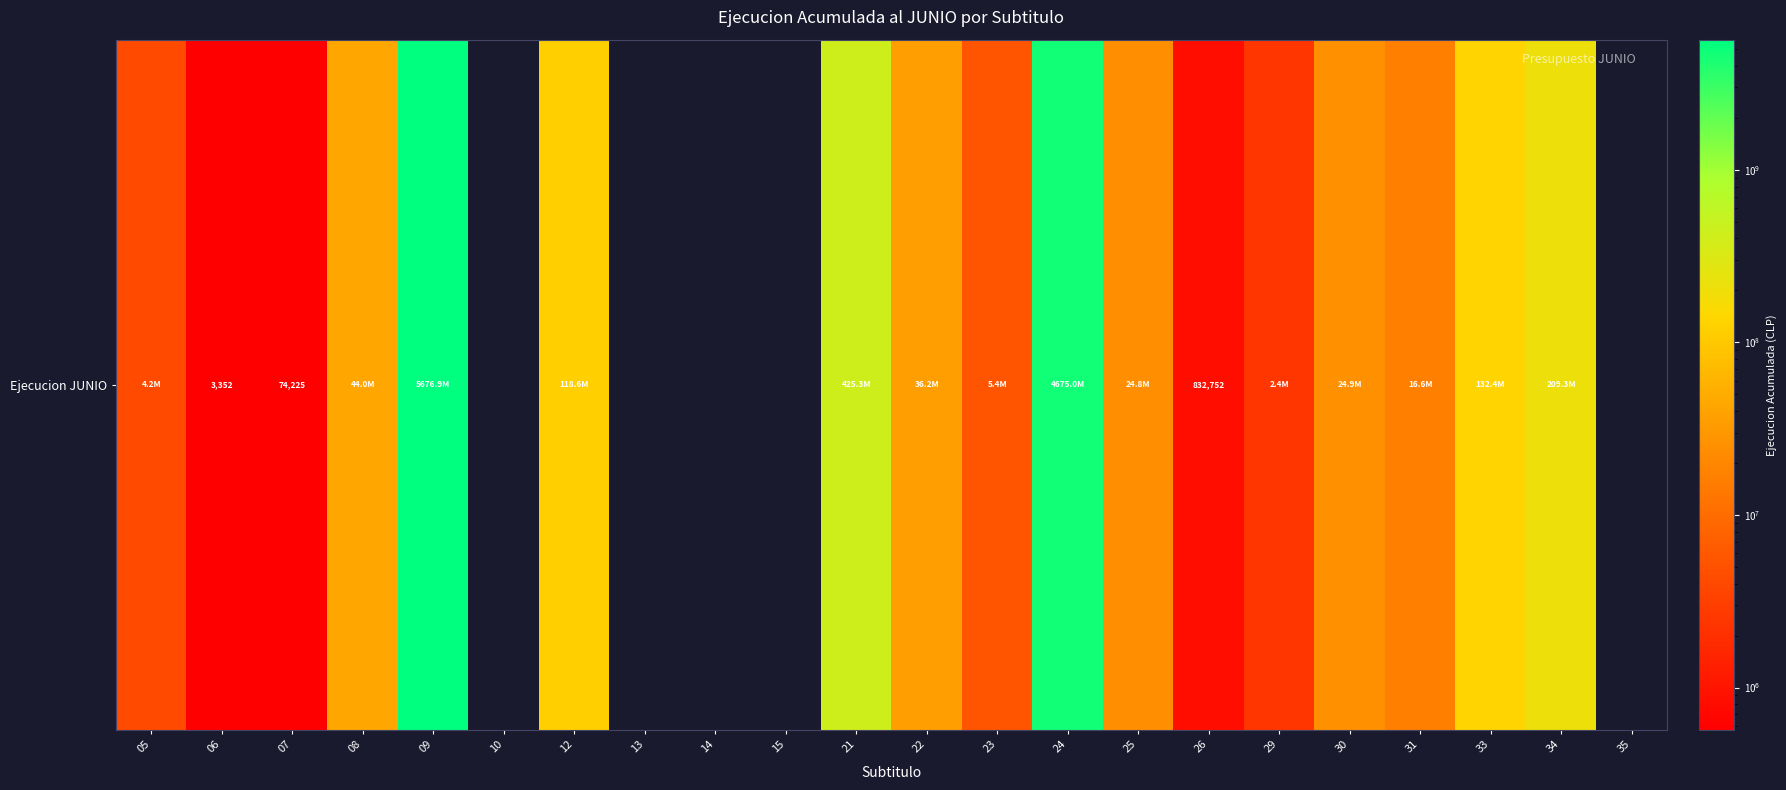

Rank the categories by value from highest to lowest.

09, 24, 21, 34, 33, 12, 08, 22, 30, 25, 31, 23, 05, 29, 26, 07, 06, 10, 13, 14, 15, 35